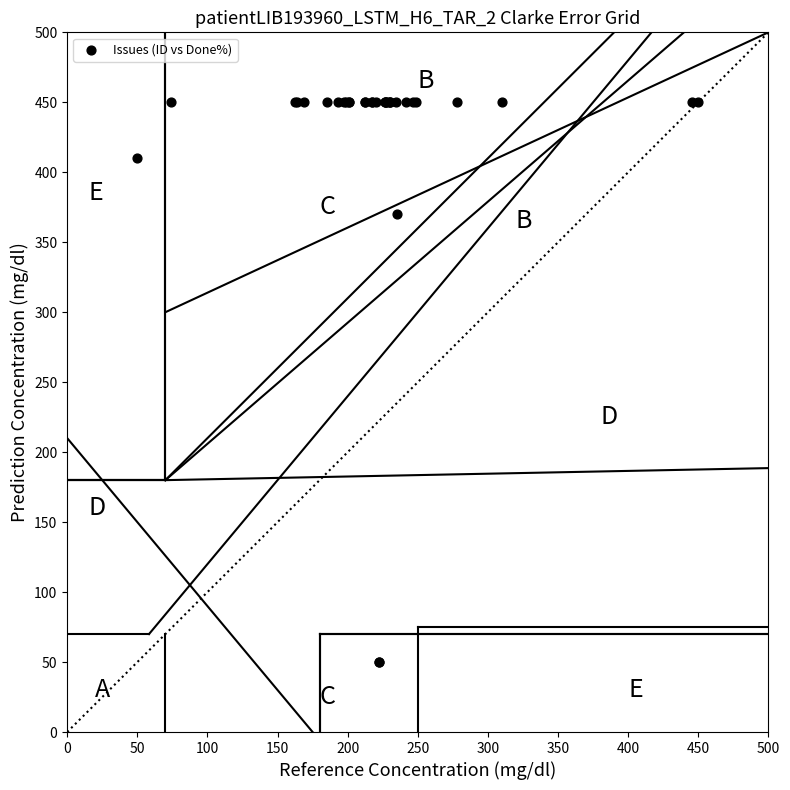

What Y value in the scatter plot is closest to 250?

370